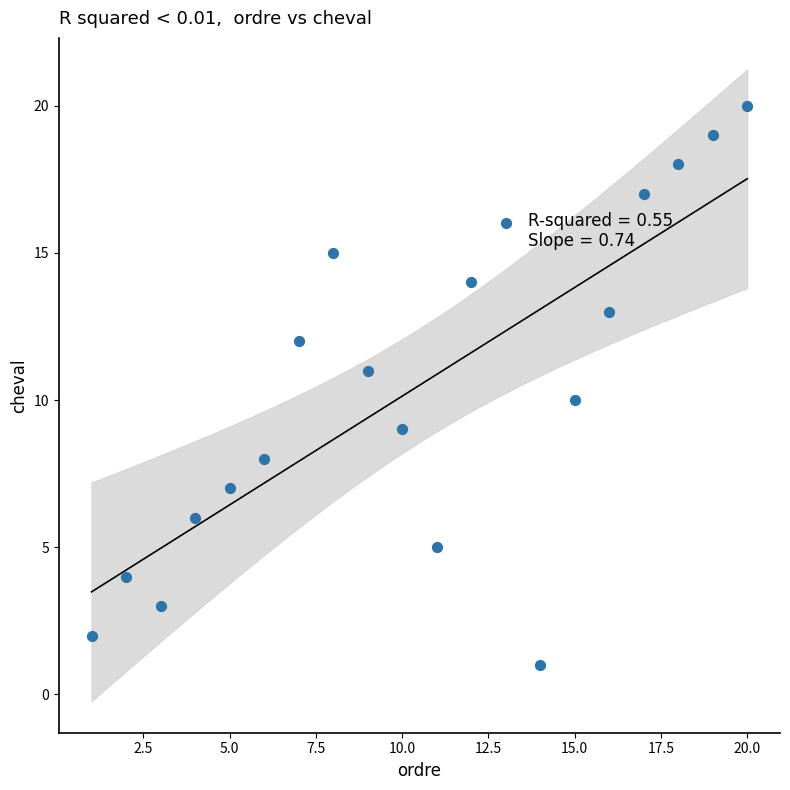

What is the range of X values (max minus min)?

19